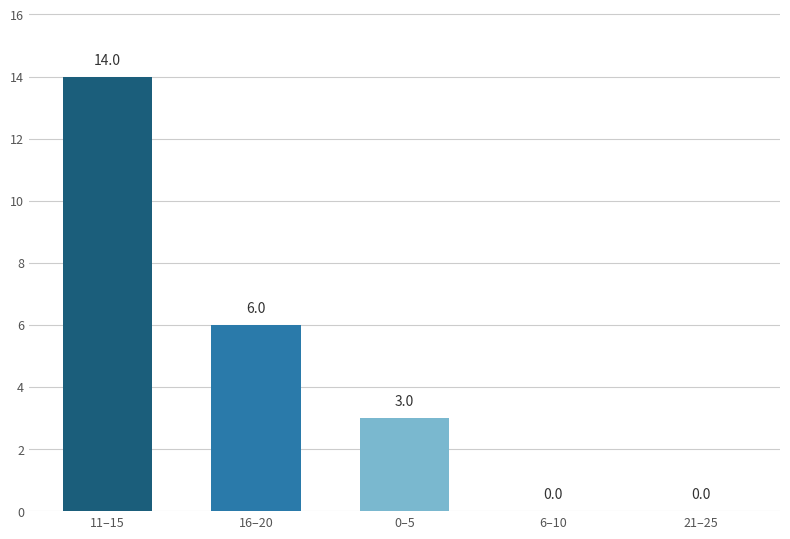

Reading right to left, extract all data points from this chart.

0	0	3	6	14